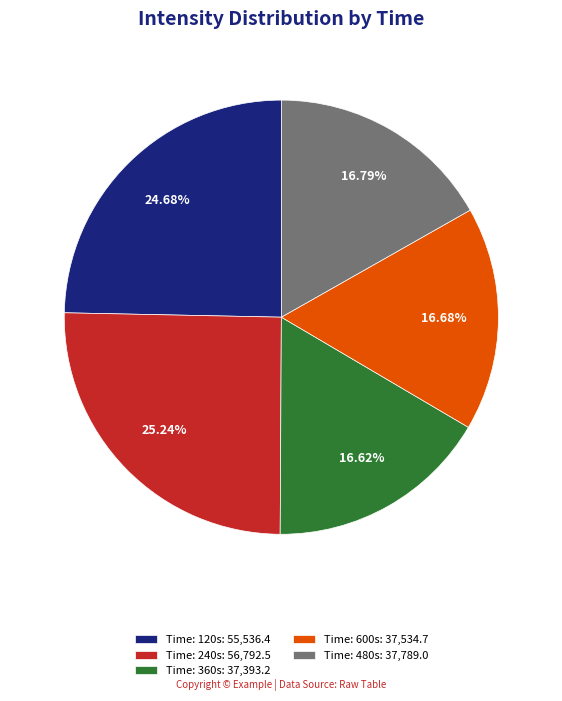

Does Time: 360s: 37,393.2 represent more than half of the total?

No